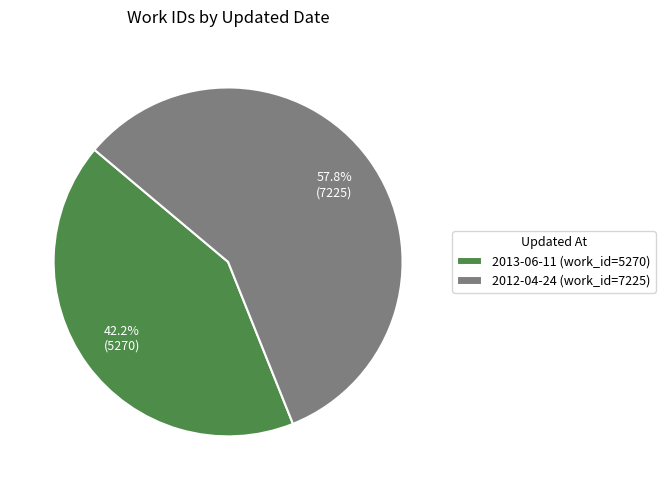

To the nearest percent, what is the difference between the largest and smallest slice percentages?

16%